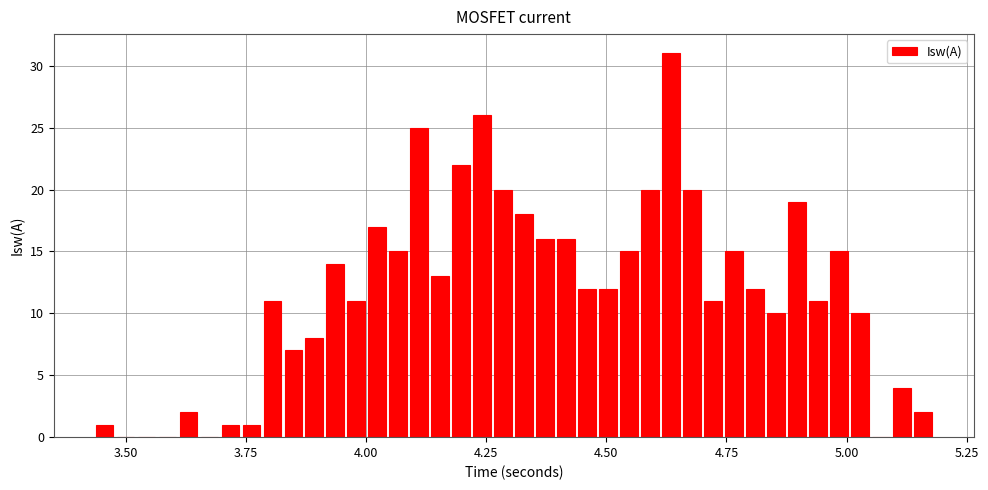

Read against the x-axis, roughly where is the centre of the tallest bar?

4.65